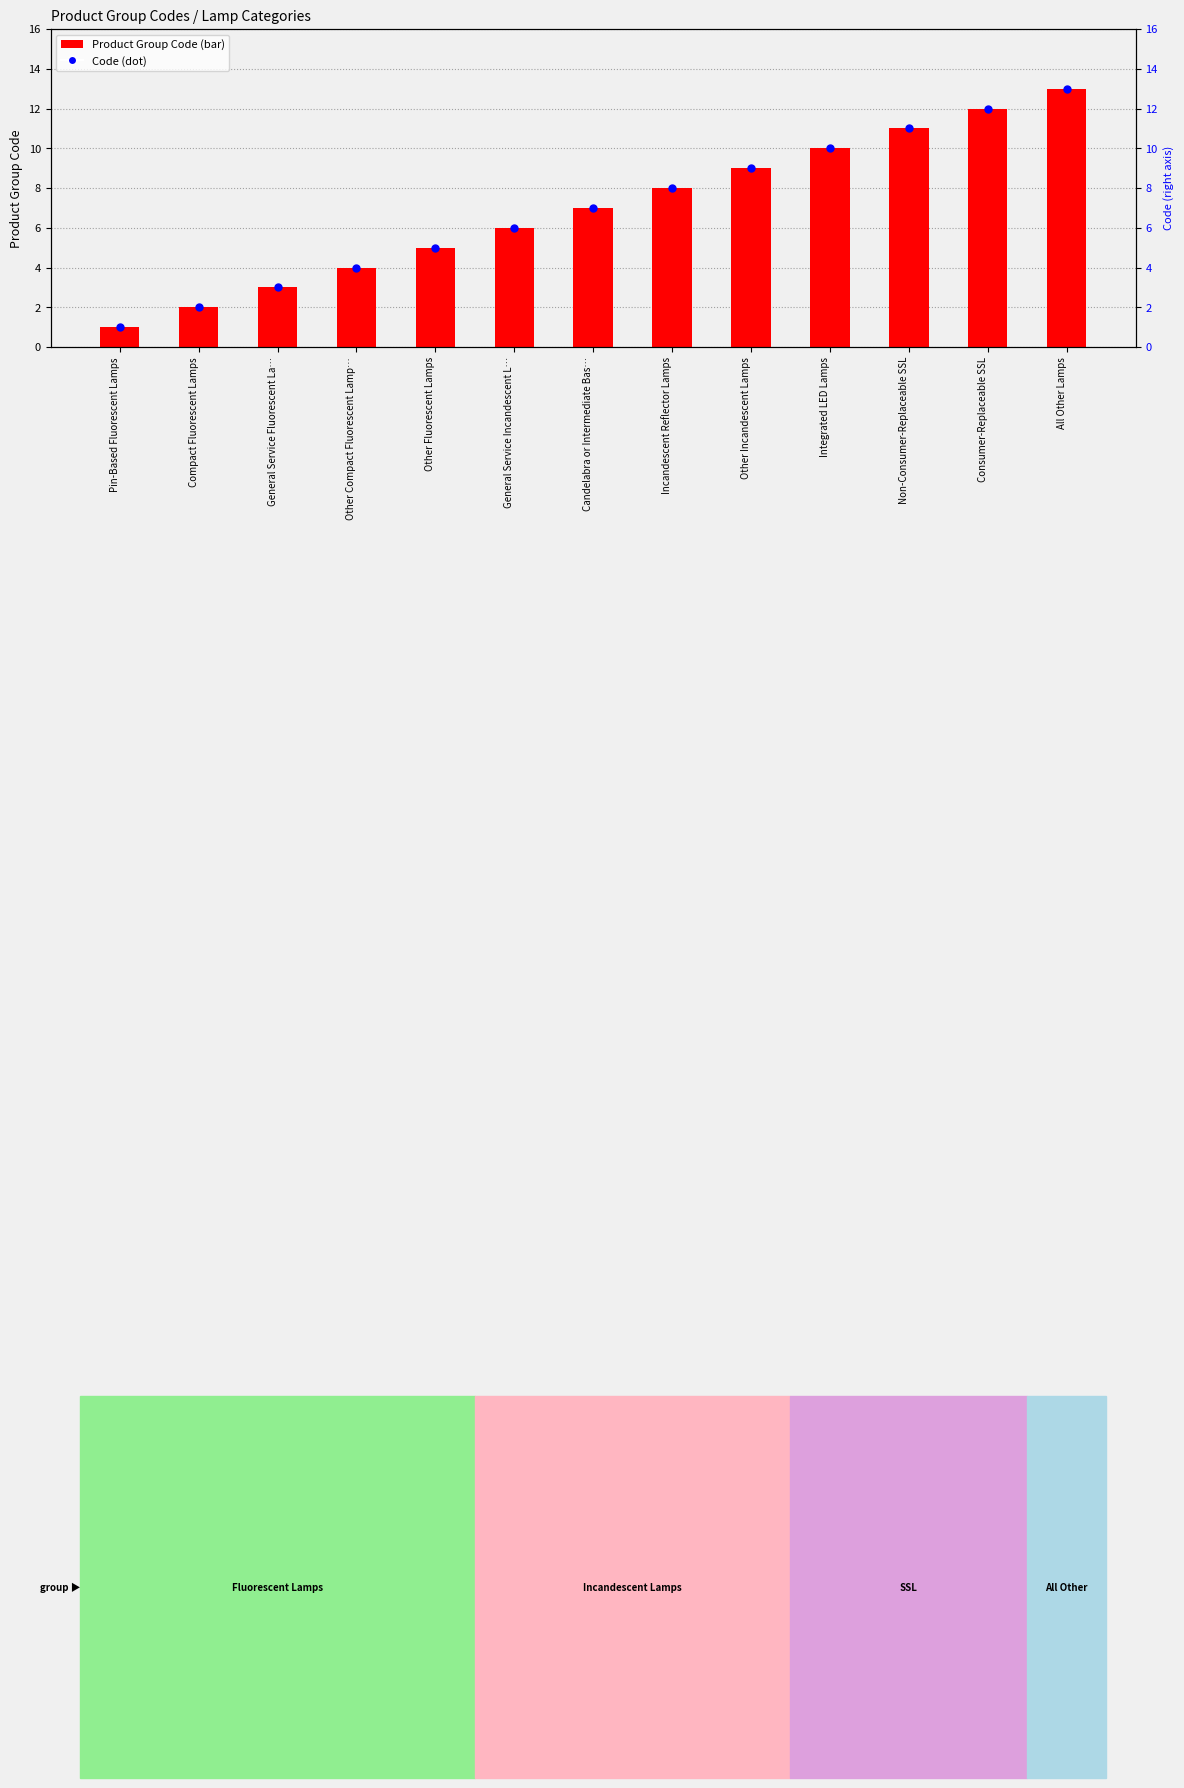

What is the change in value from Compact Fluorescent Lamps to All Other Lamps?

+11